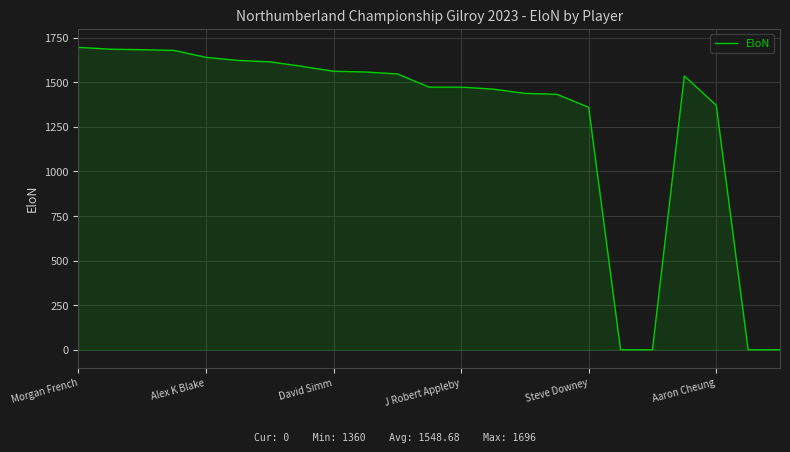

What is the maximum value shown in the chart?

1696